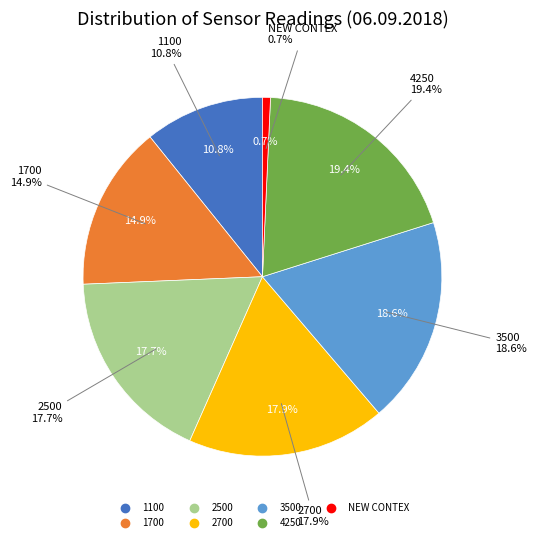

Which has a higher value, 2500 or 4250?

4250